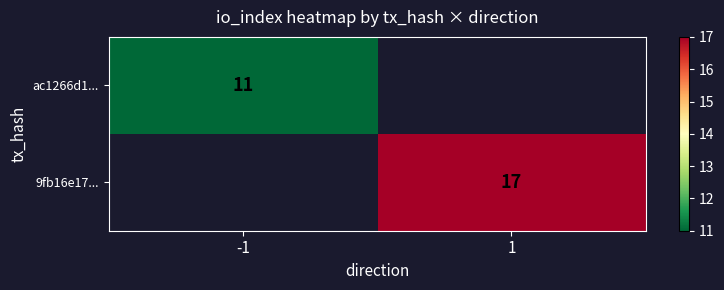

The 9fb16e17... series shows 4 at 1. True or false?

False